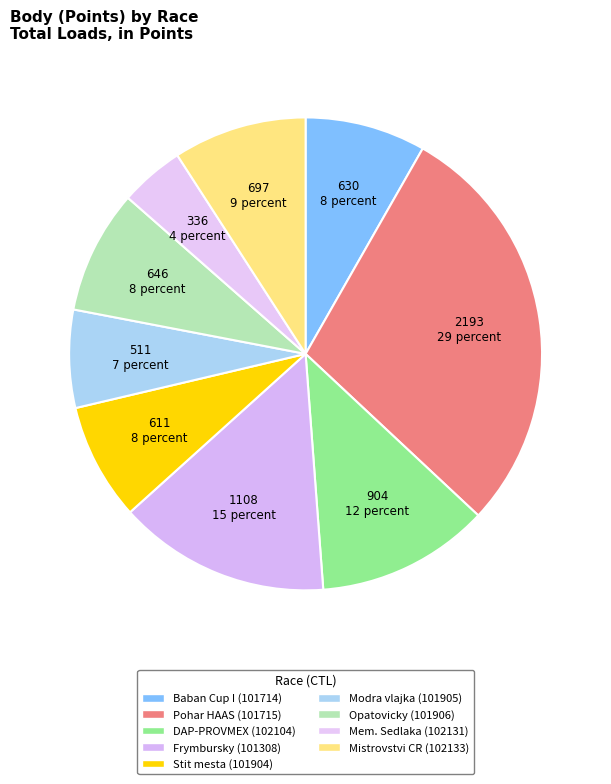

Count the number of slices in the pie.

9